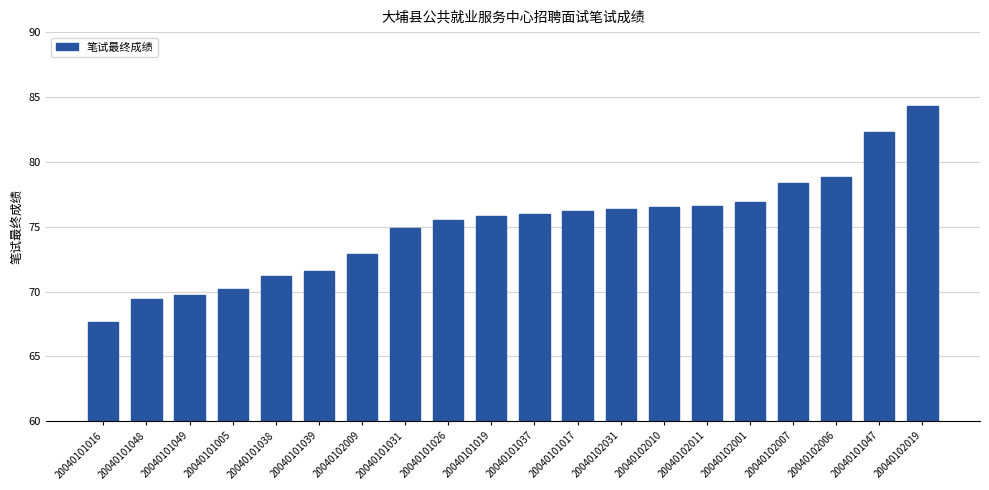

What value does the data have at 20040101037?

76.0